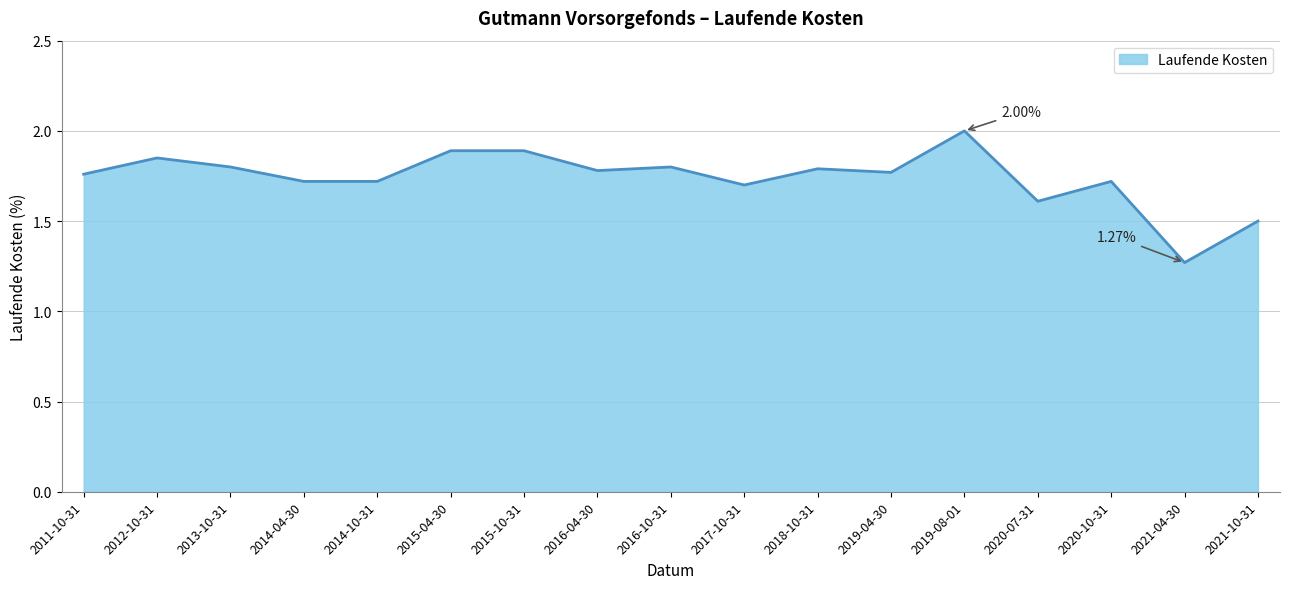

What is the difference between the values at 2021-04-30 and 2012-10-31?

0.6